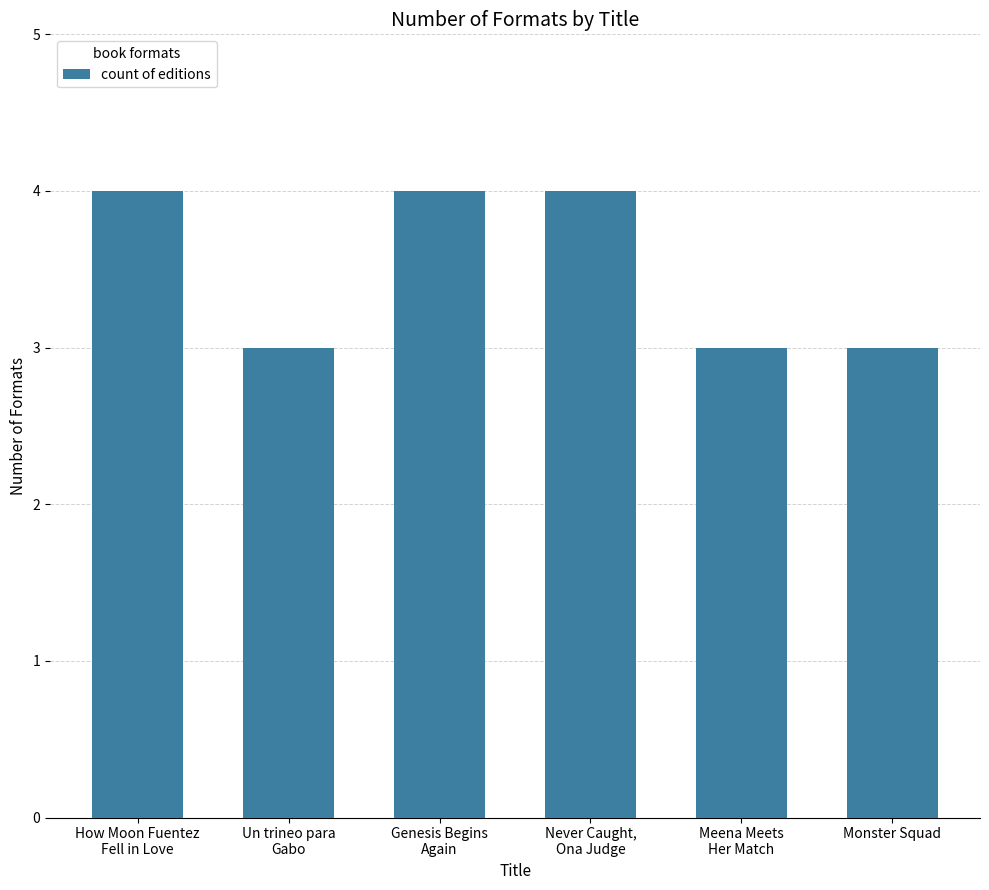

What is the greatest value displayed?

4